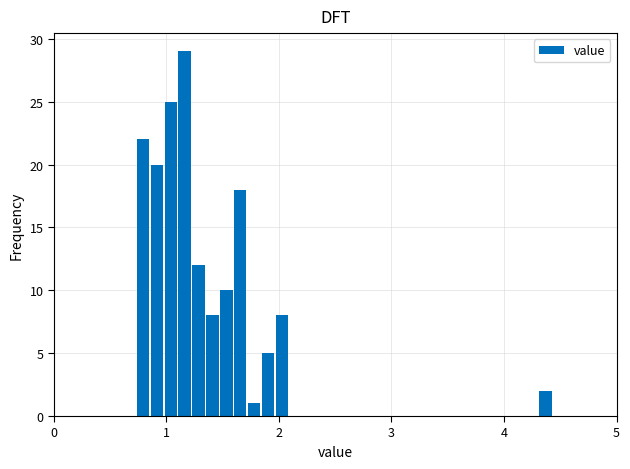

Read against the x-axis, roughly where is the centre of the tallest bar?

1.2